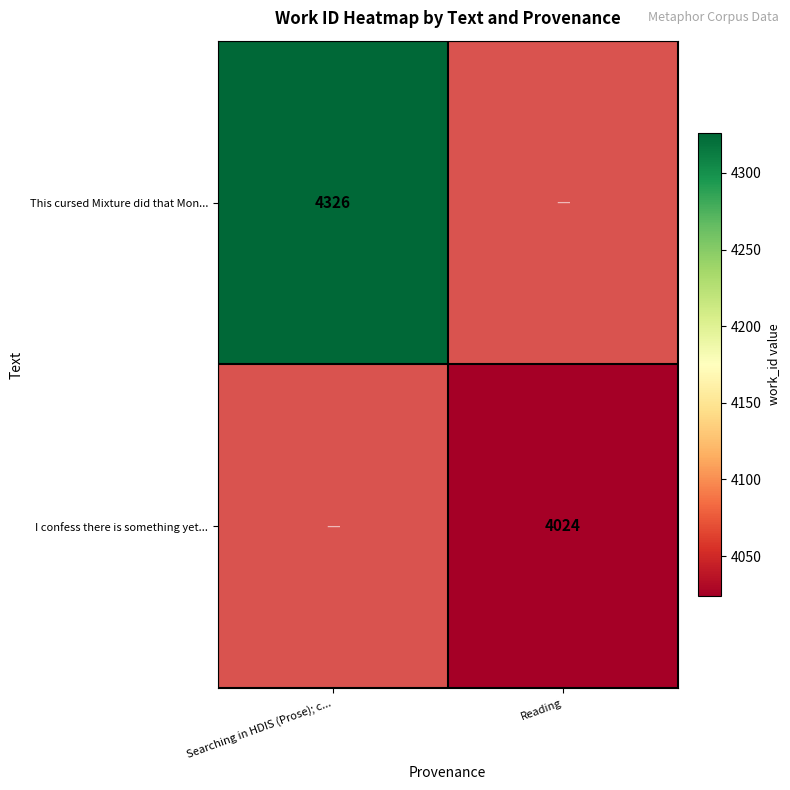

The value of This cursed Mixture did that Mon... at Searching in HDIS (Prose); c... is 2392.8. True or false?

False